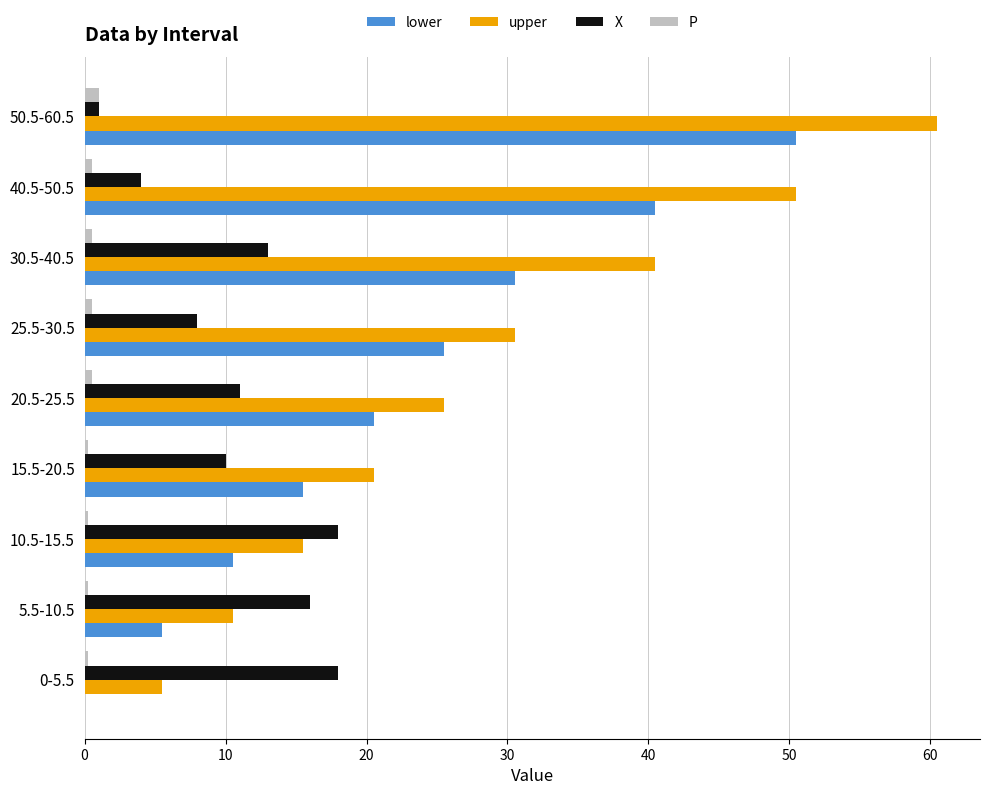

Which series has the largest total across all categories?

upper